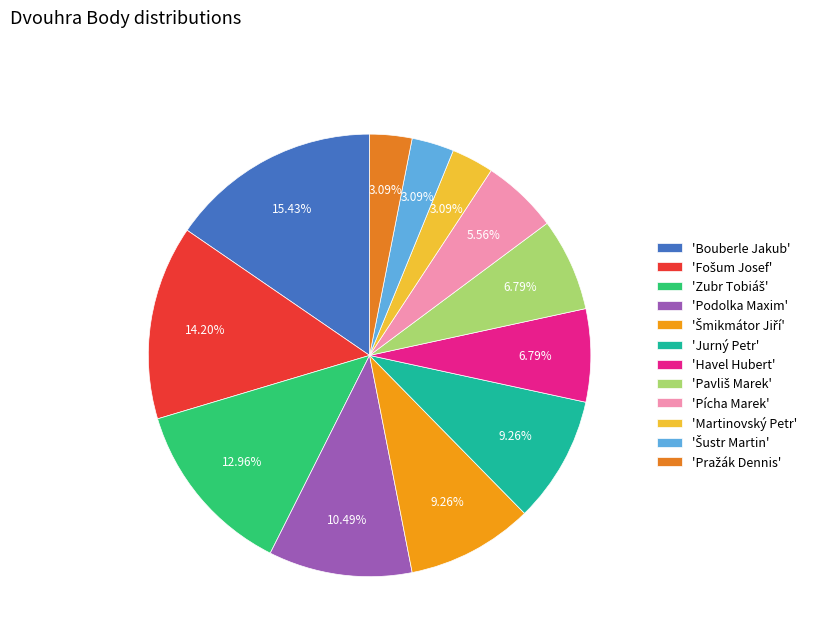

What is the smallest slice in the pie chart?

Martinovský Petr